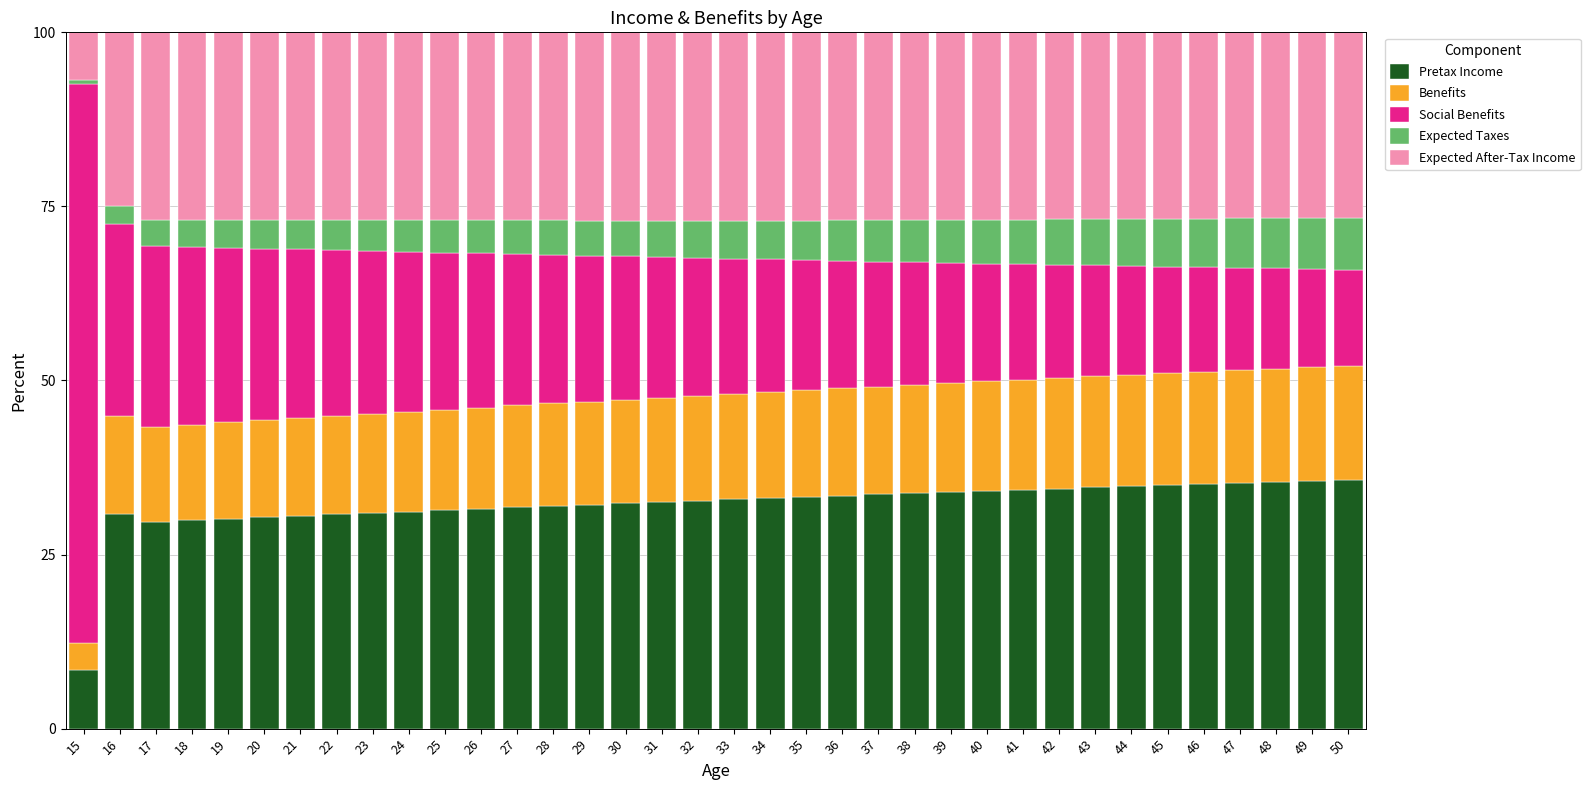

True or false: Pretax Income has a value of 48.5 at 30.

False